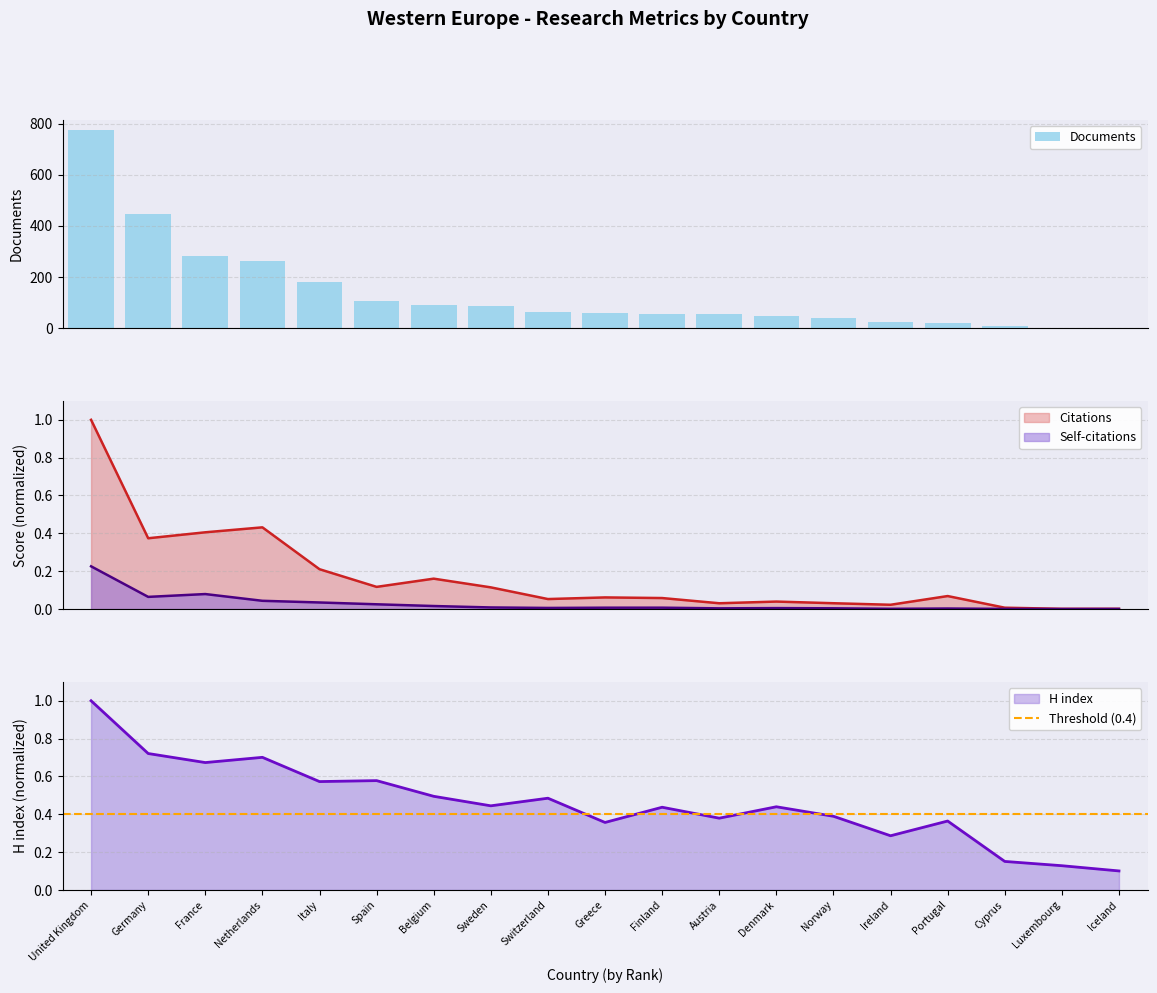

What is the difference between the highest and lowest values at Luxembourg?

2.0